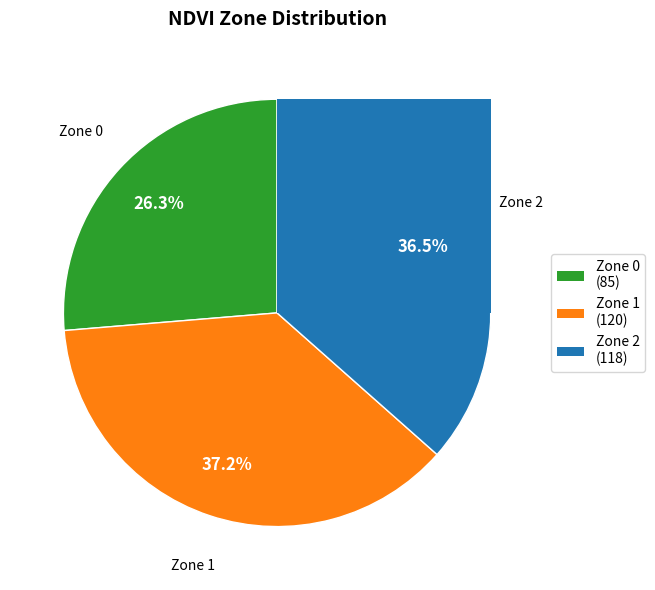

Does any single category account for the majority?

No